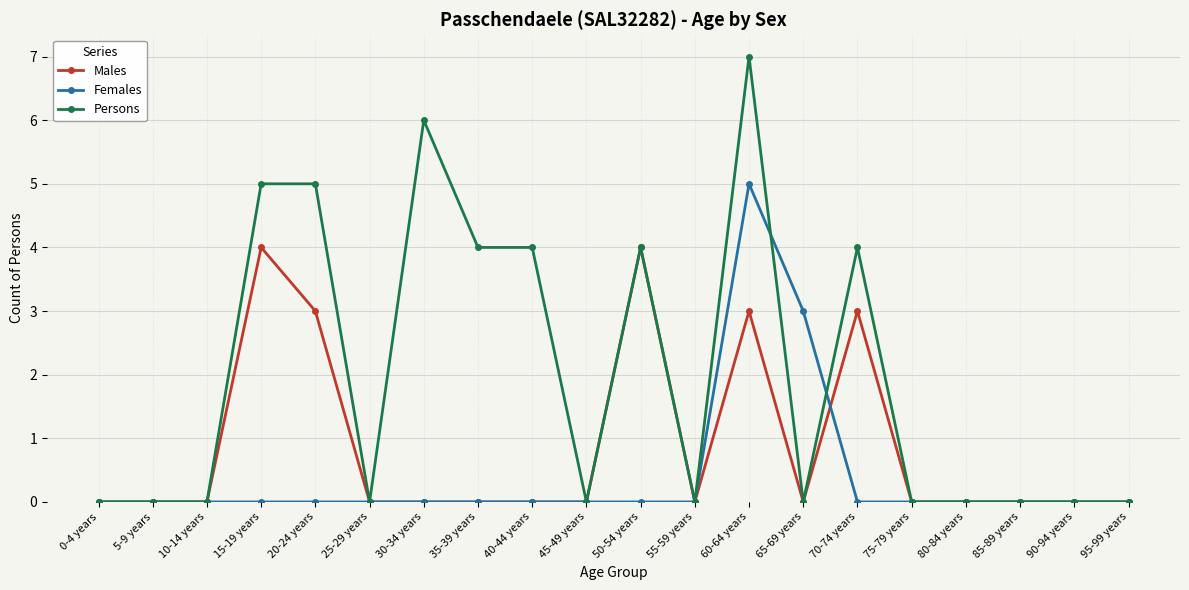

Which series has the widest spread of values?

Persons